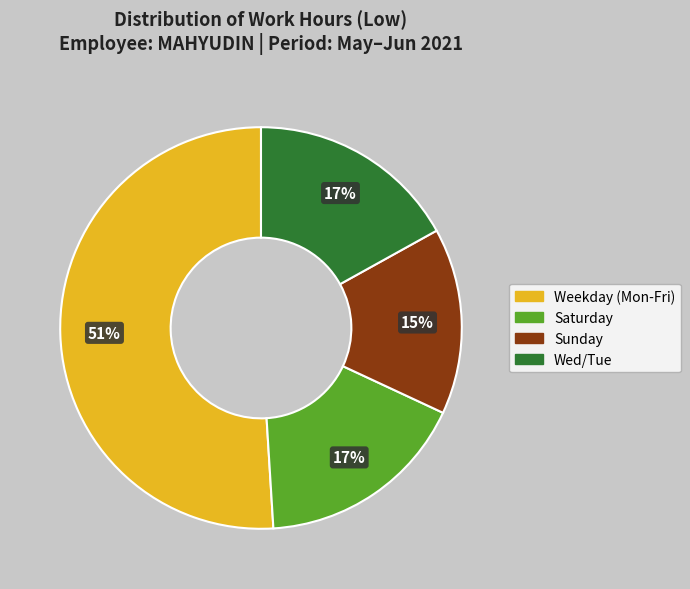

To the nearest percent, what is the average slice percentage?

25%